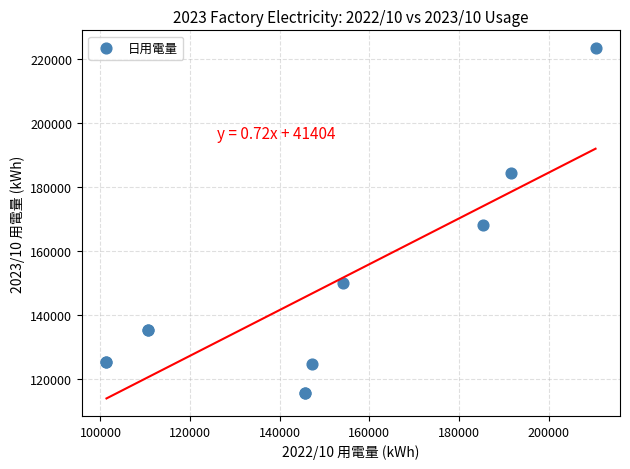

What Y value in the scatter plot is closest to 169531?

168240.0